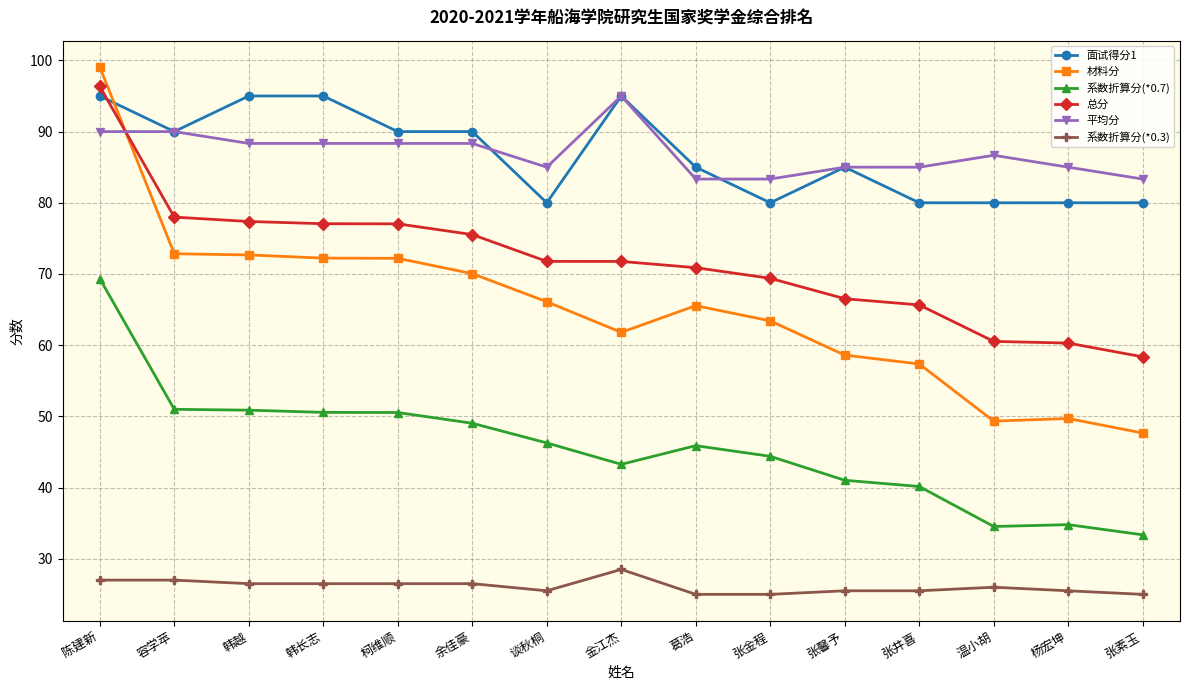

What is the difference between the highest and lowest values at 温小胡?

60.7